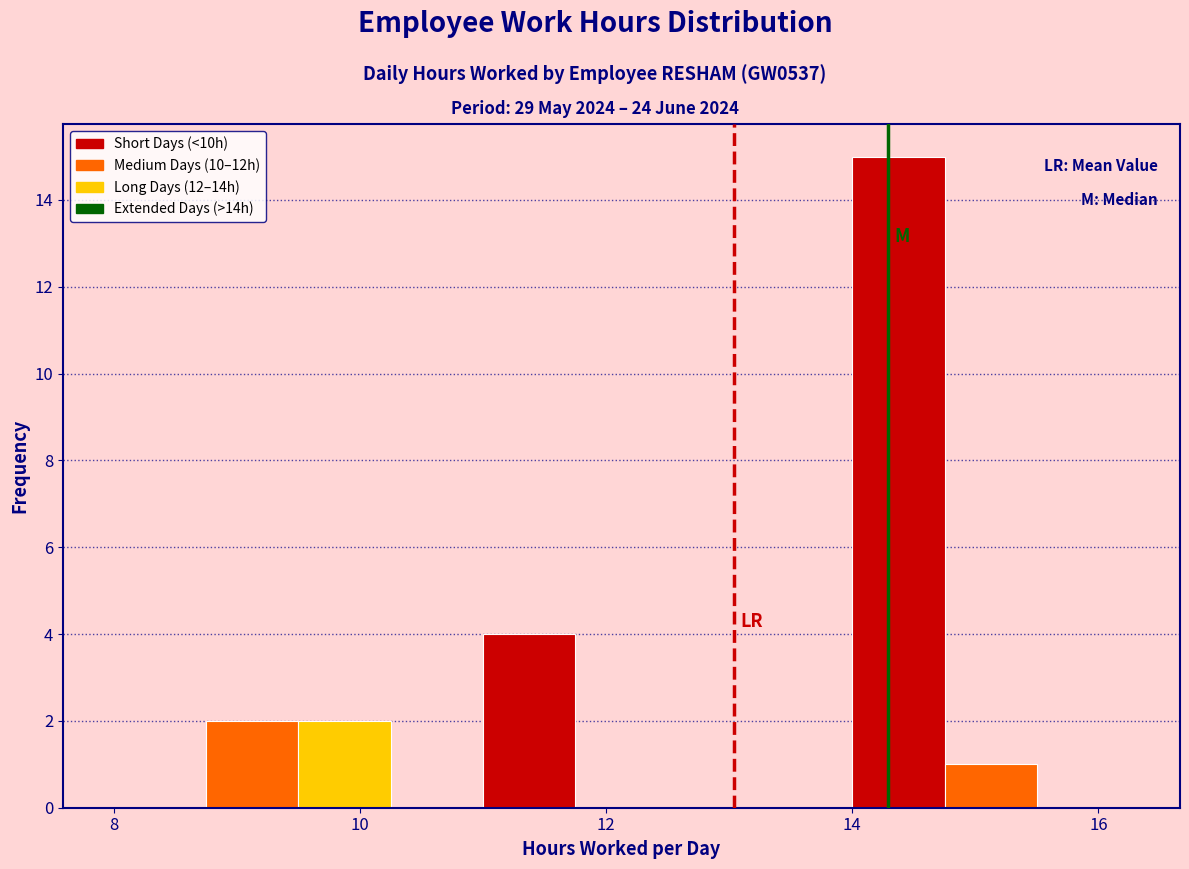

Read against the x-axis, roughly where is the centre of the tallest bar?

14.4